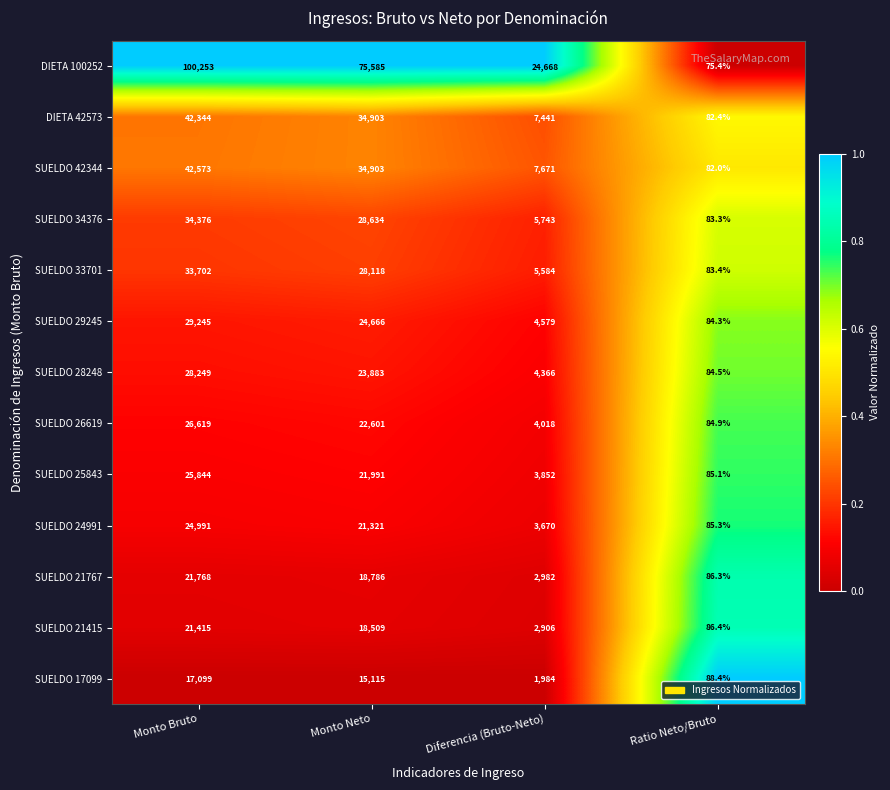

Rank the series by their maximum value, from lowest to highest.

SUELDO 17099, SUELDO 21415, SUELDO 21767, SUELDO 24991, SUELDO 25843, SUELDO 26619, SUELDO 28248, SUELDO 29245, SUELDO 33701, SUELDO 34376, DIETA 42573, SUELDO 42344, DIETA 100252